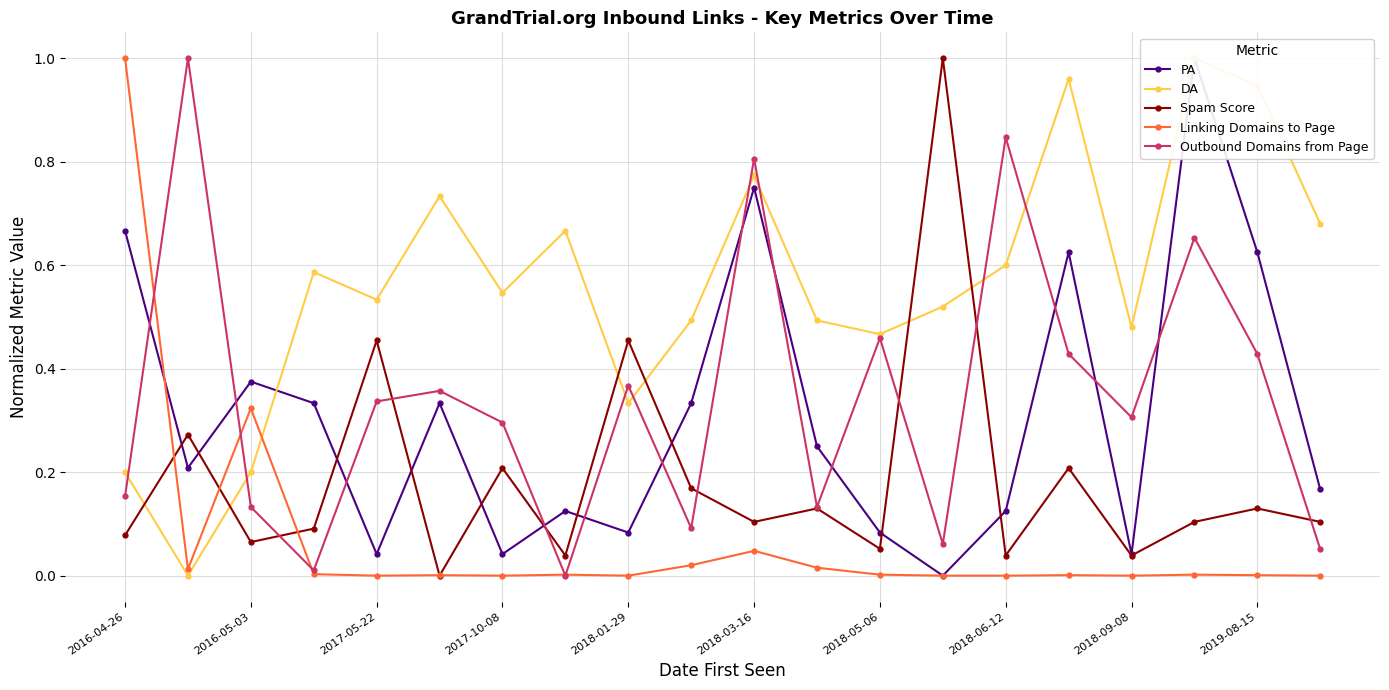

True or false: PA and Linking Domains to Page intersect in this chart.

True